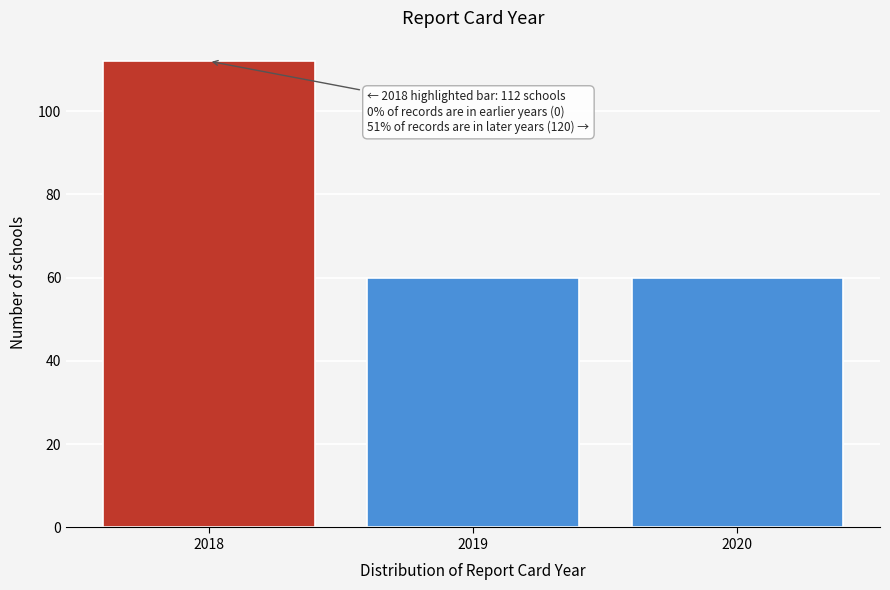

Reading left to right, what are all the values shown in this chart?

2018=112	2019=60	2020=60